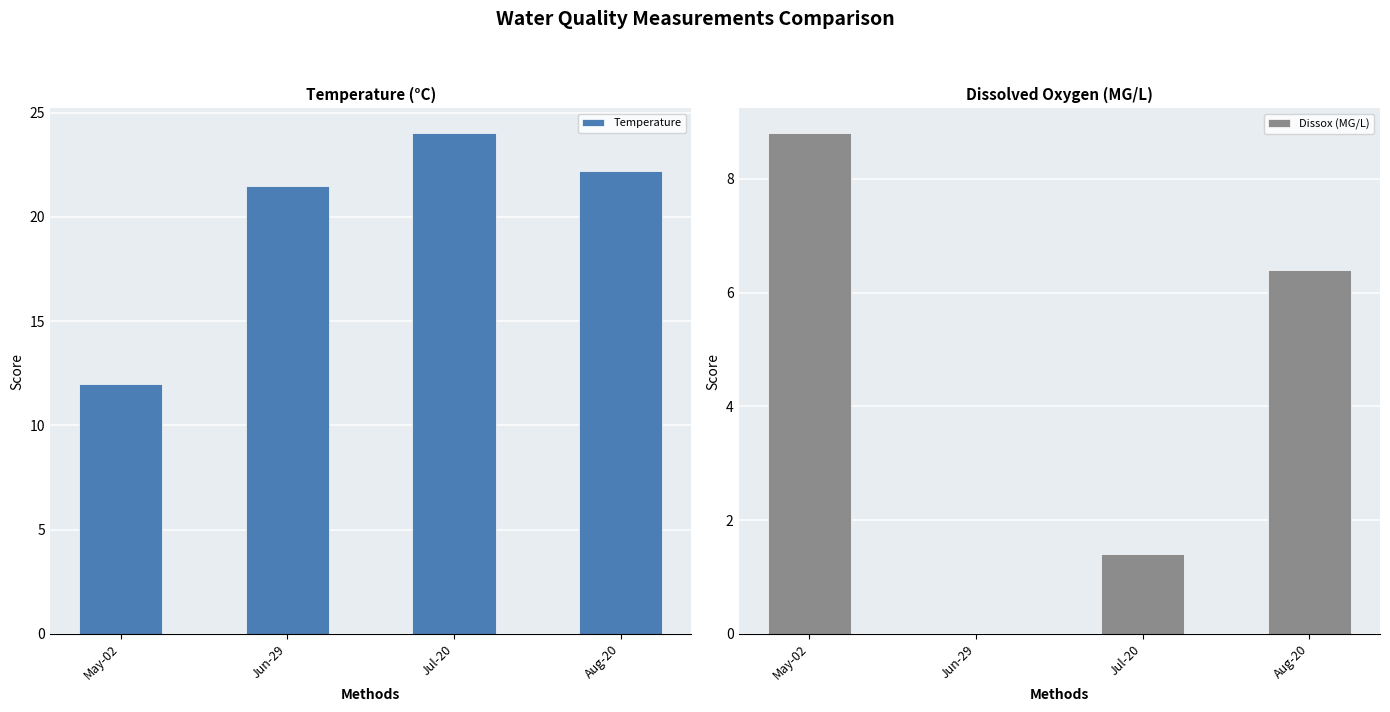

What is the value of the Temperature bar at the 3rd from the left?

24.0